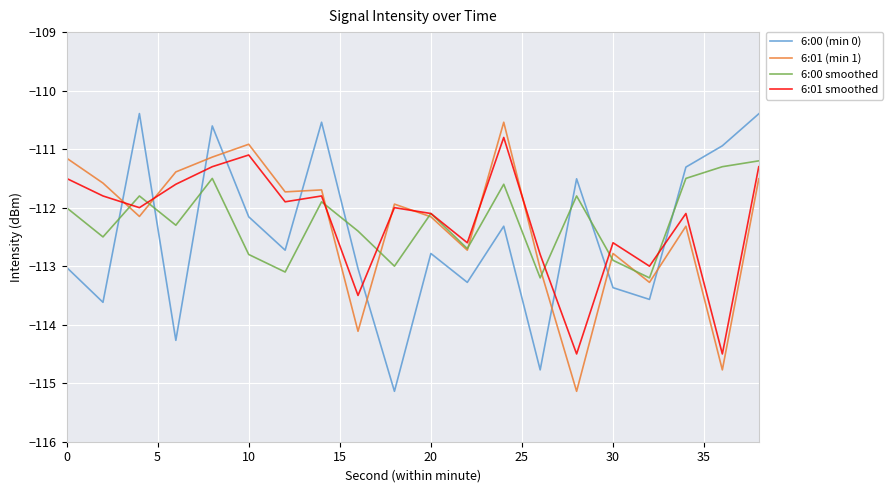

What is the minimum value shown in the chart?

-115.1